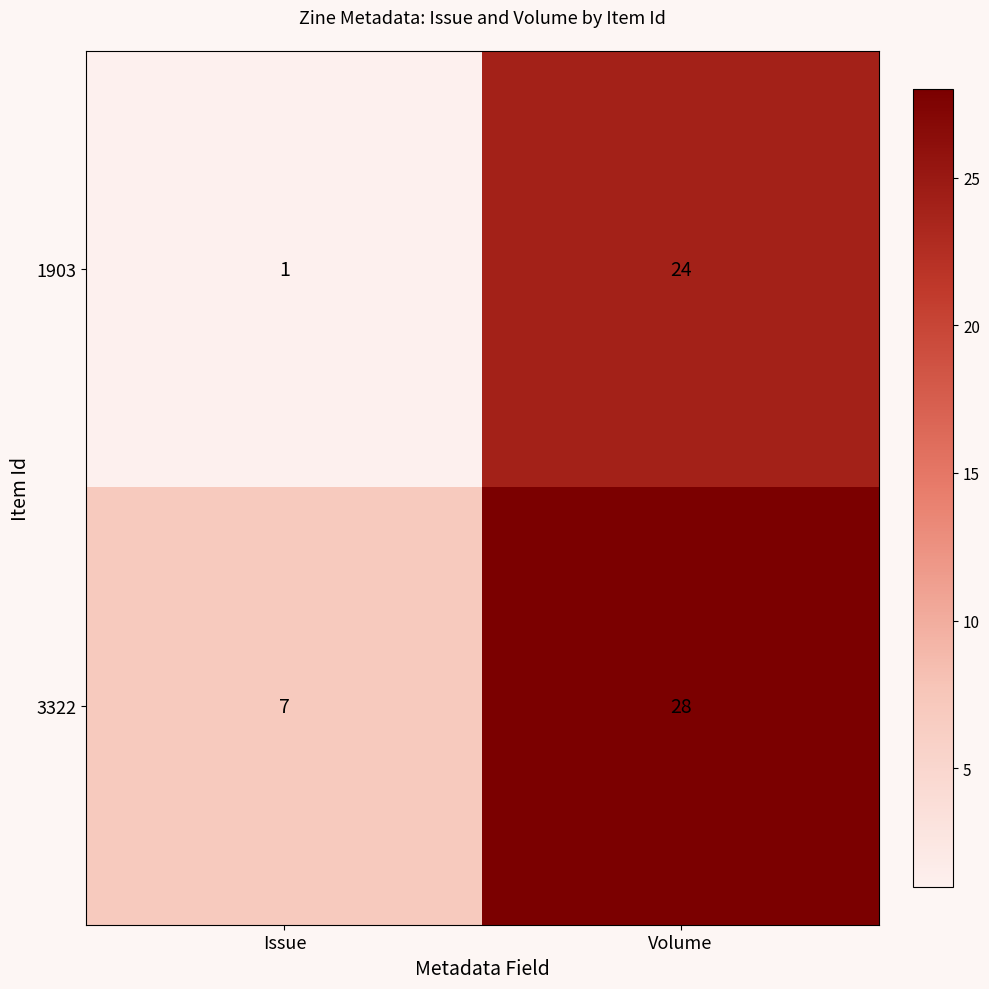

Which category has the highest value across all series?

Volume